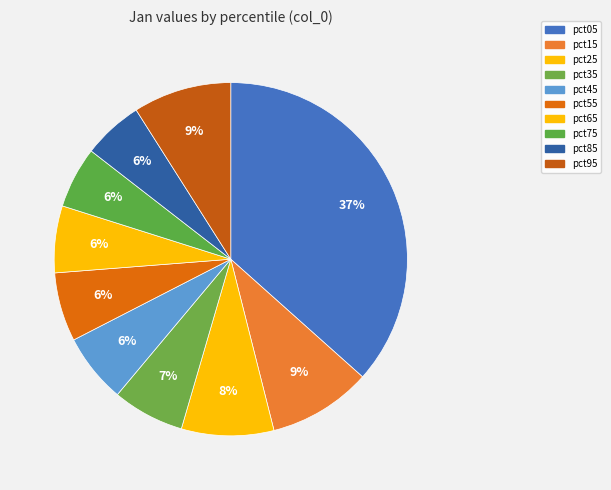

How many slices are in this pie chart?

10